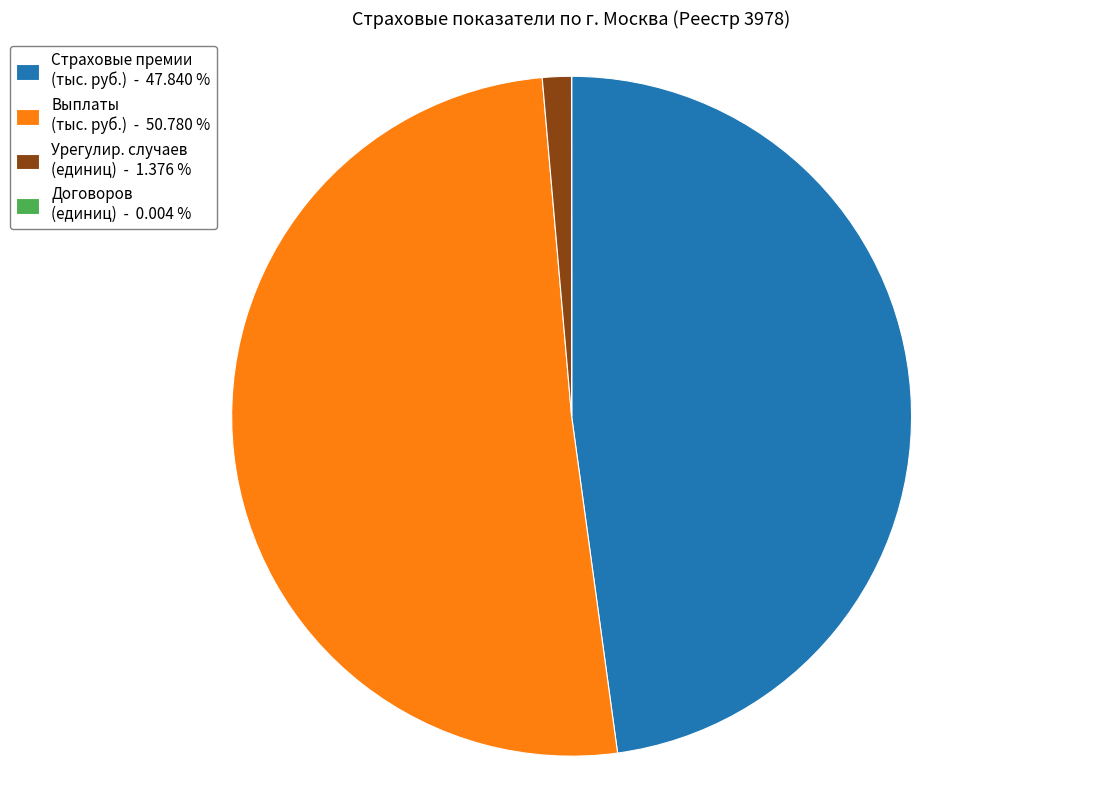

Which category has the biggest portion of the pie?

Выплаты (тыс. руб.) - 50.780 %